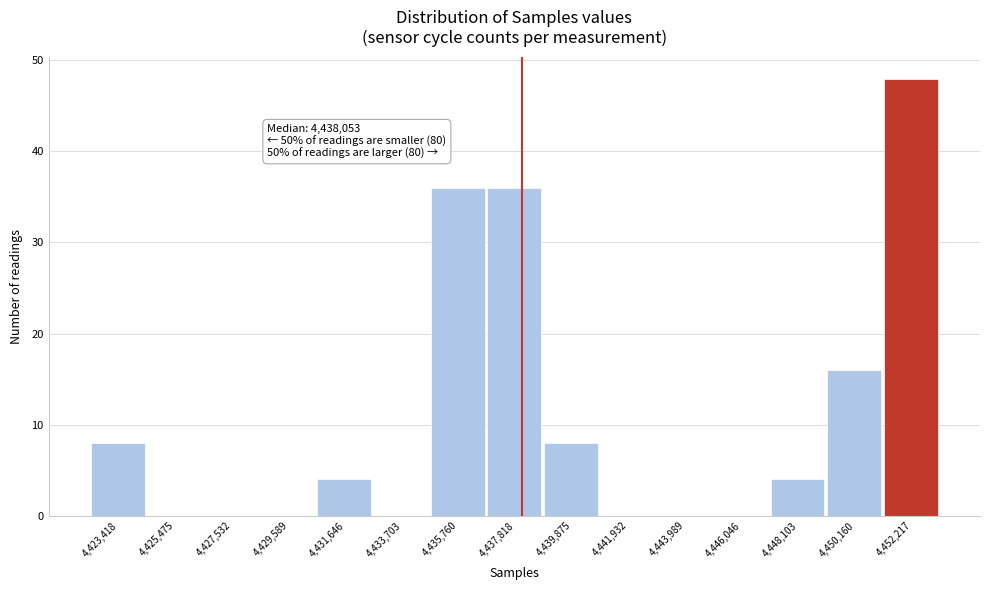

Which range on the x-axis has the tallest bar?

4451000 to 4453000